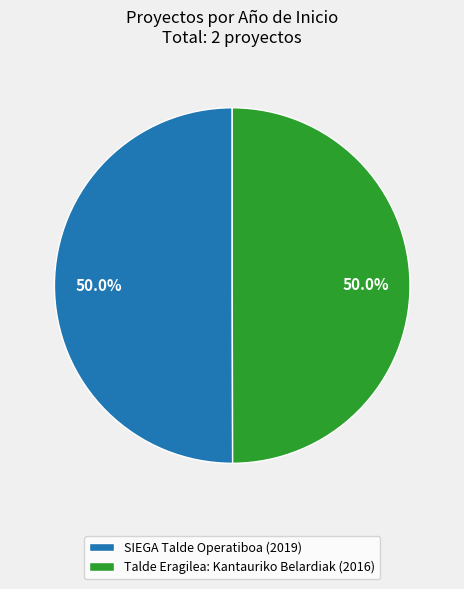

What is the ratio of the value at Talde Eragilea: Kantauriko Belardiak to the value at SIEGA Talde Operatiboa?

1.0